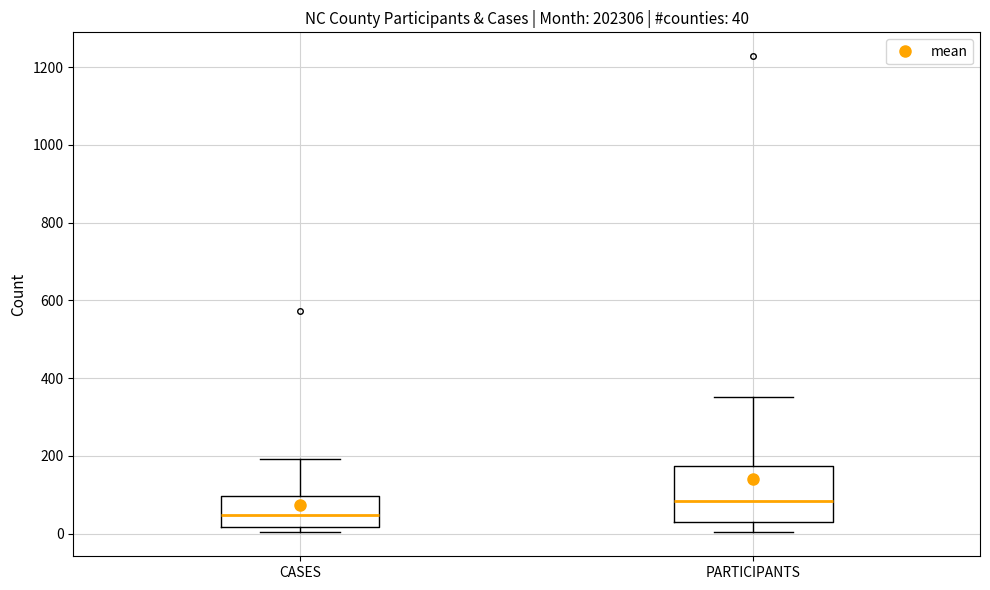

Which box is the tallest, from its lower edge to its upper edge?

PARTICIPANTS